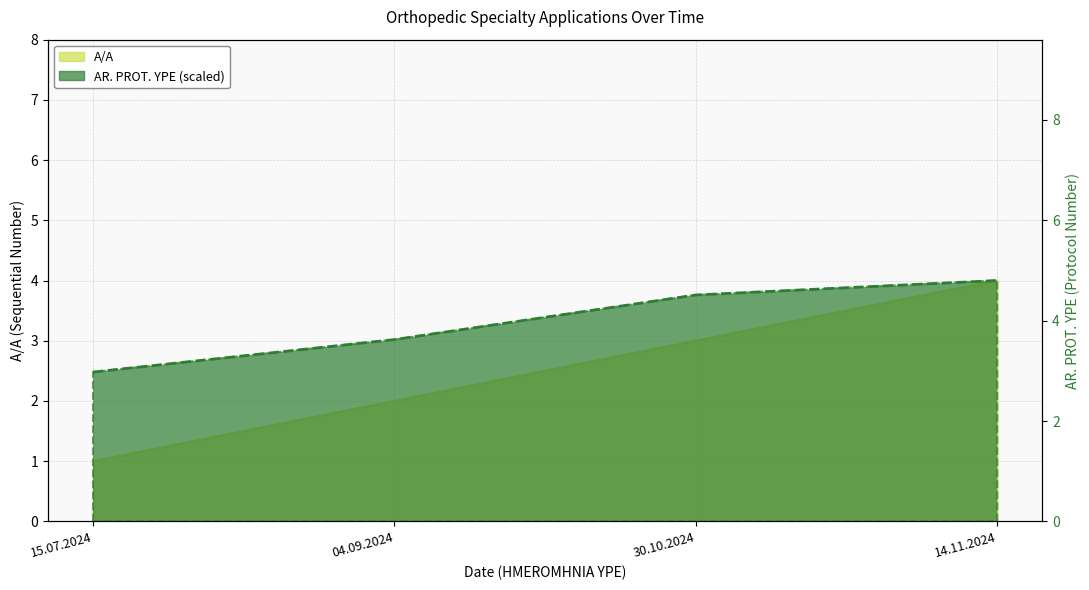

What are all the series names shown in the legend?

A/A, AR. PROT. YPE